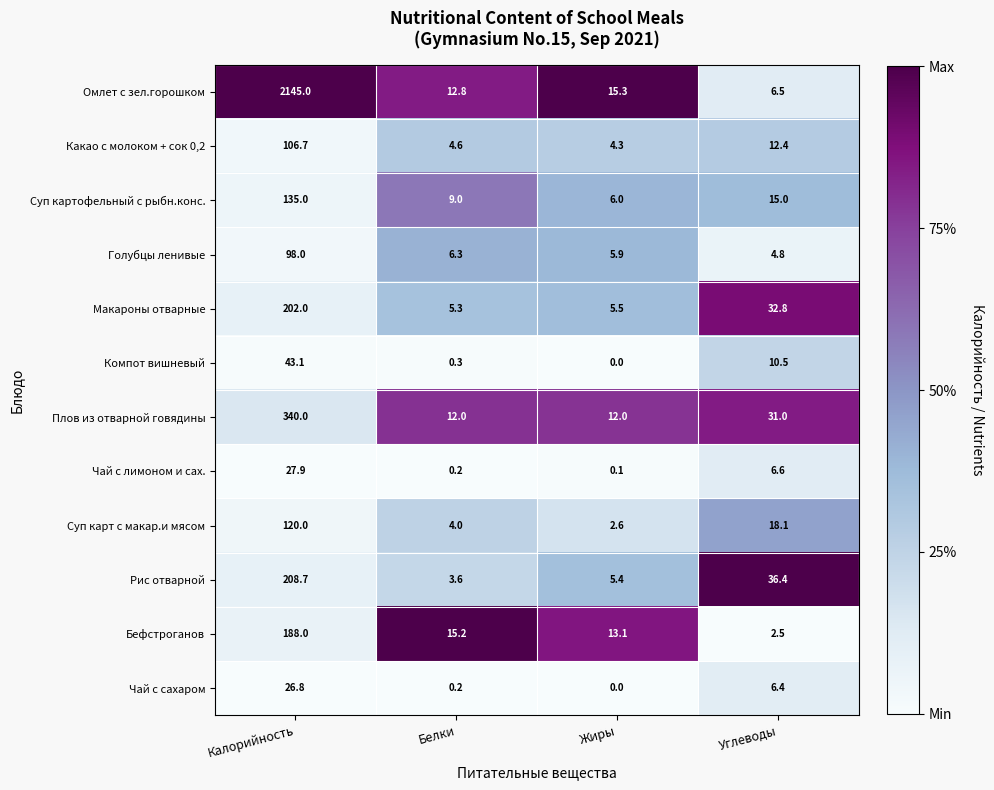

List the series in order of their peak value, lowest first.

Чай с сахаром, Чай с лимоном и сах., Компот вишневый, Голубцы ленивые, Какао с молоком + сок 0,2, Суп карт с макар.и мясом, Суп картофельный с рыбн.конс., Бефстроганов, Макароны отварные, Рис отварной, Плов из отварной говядины, Омлет с зел.горошком